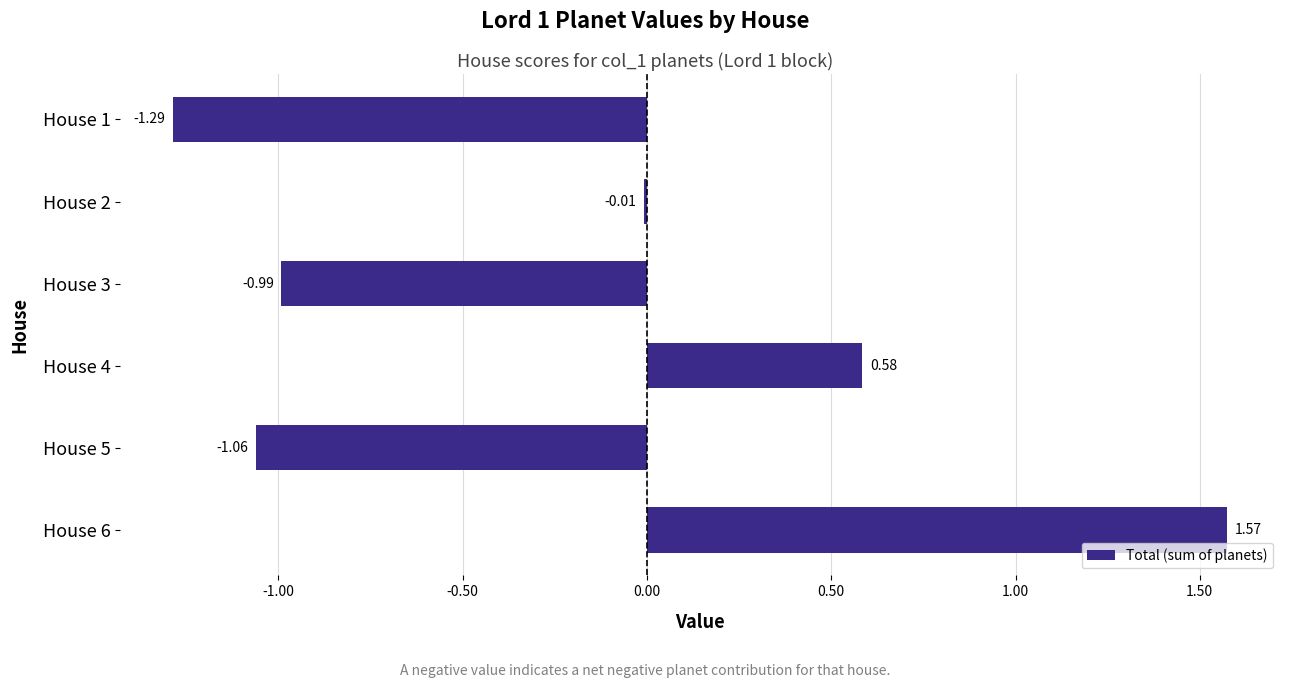

What is the change in value from House 2 to House 6?

+1.6